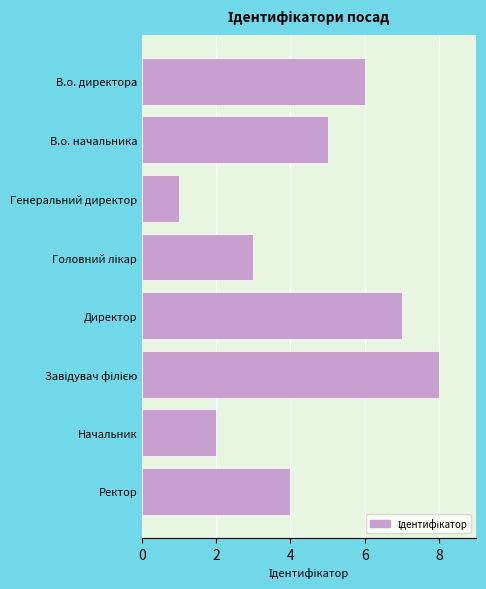

Is it true that the value at В.о. начальника is 1?

False